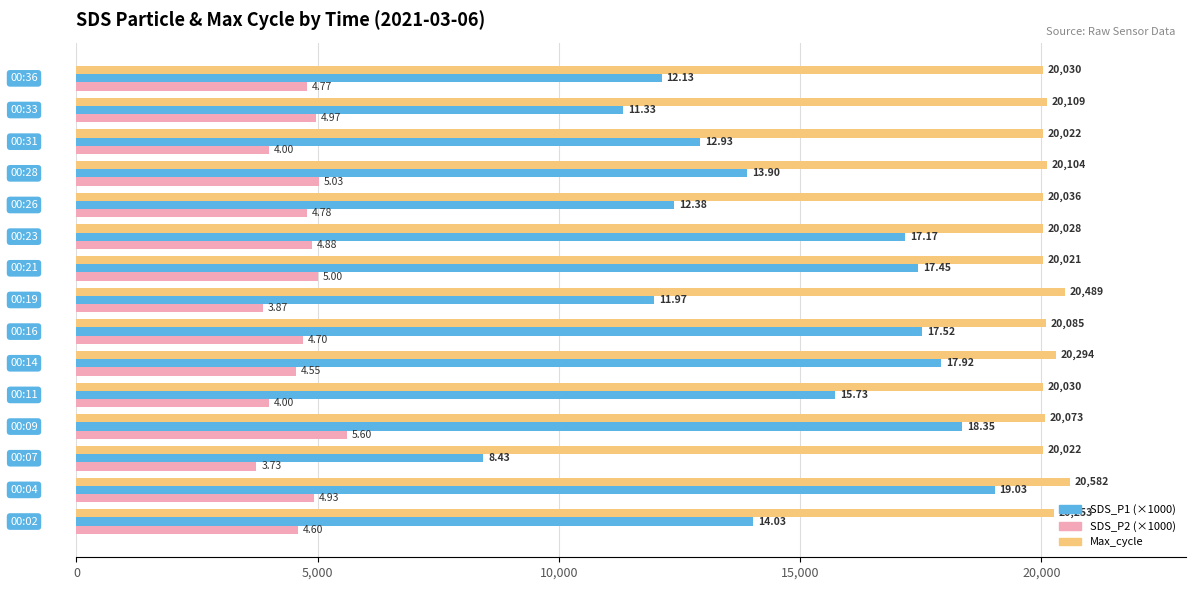

How many series are shown in this chart?

3